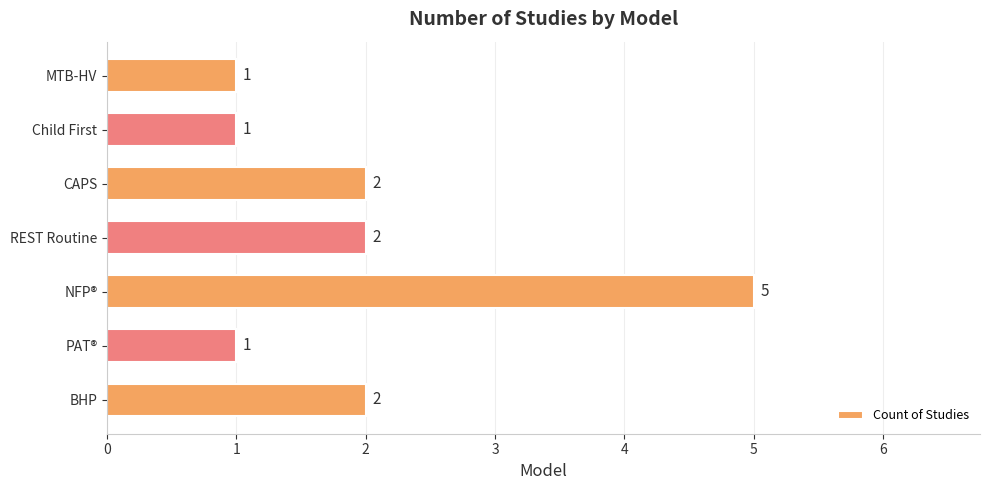

How many values are below 2?

3